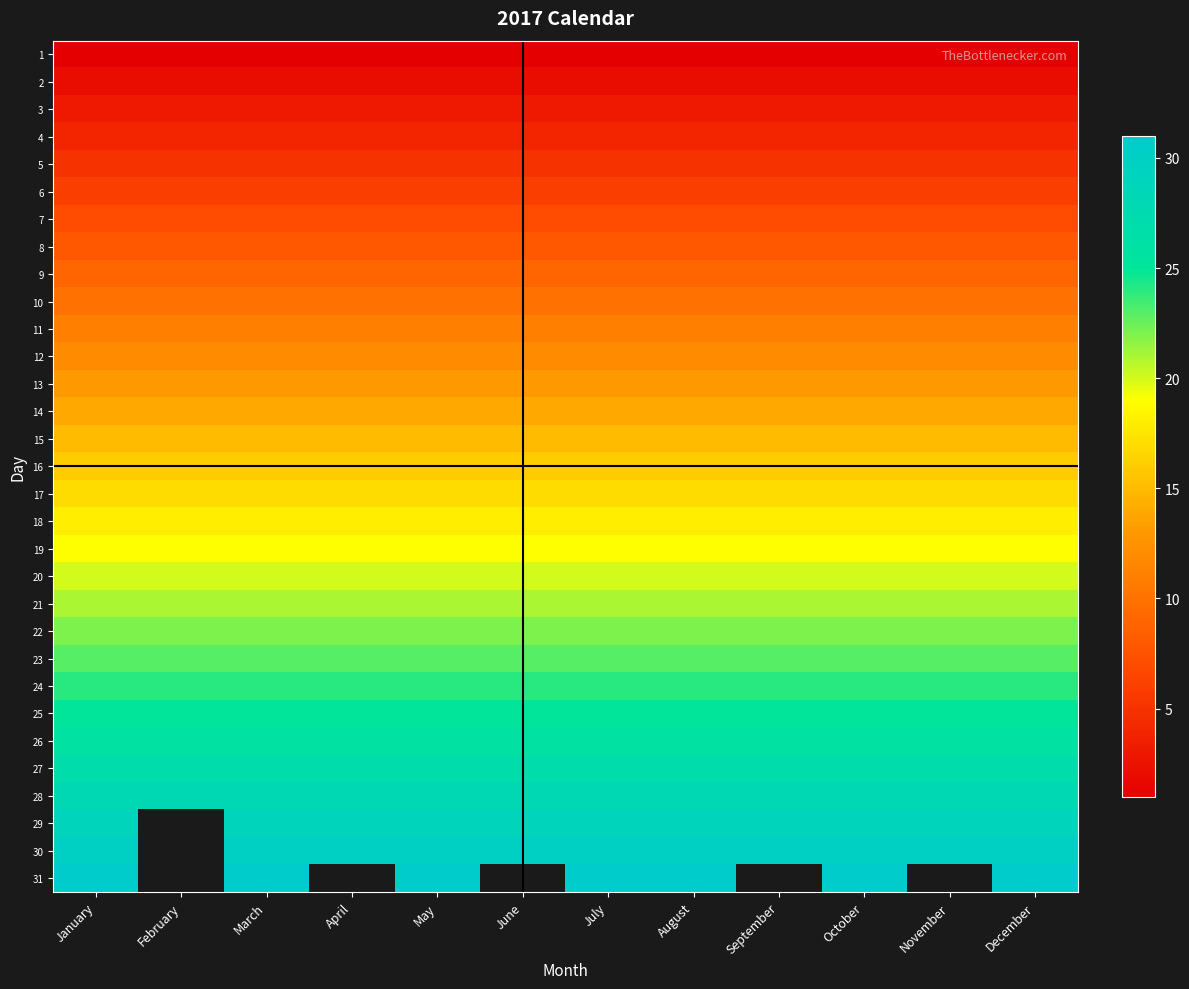

How many series are shown in this chart?

31